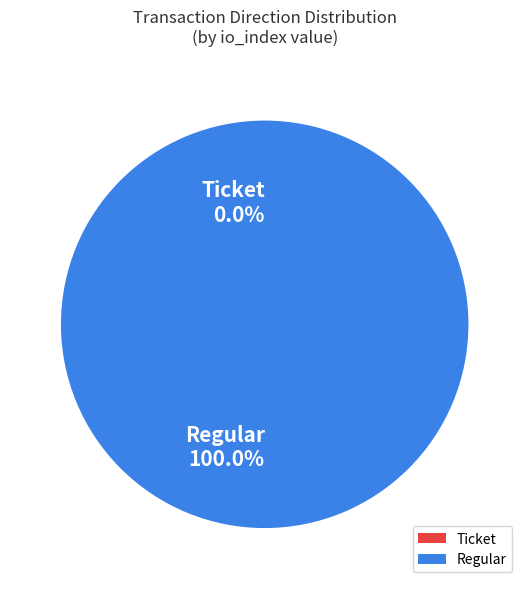

Count the number of slices in the pie.

2